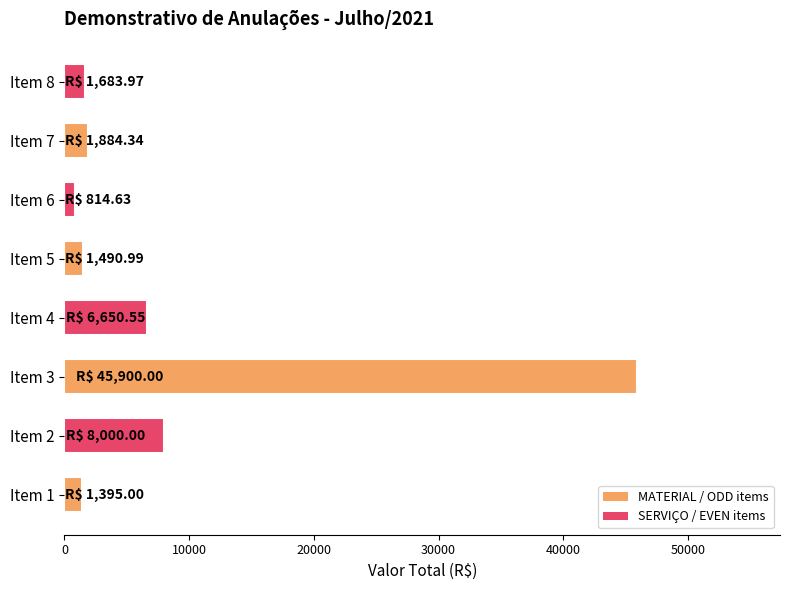

What is the approximate value at Item 8?

1684.0